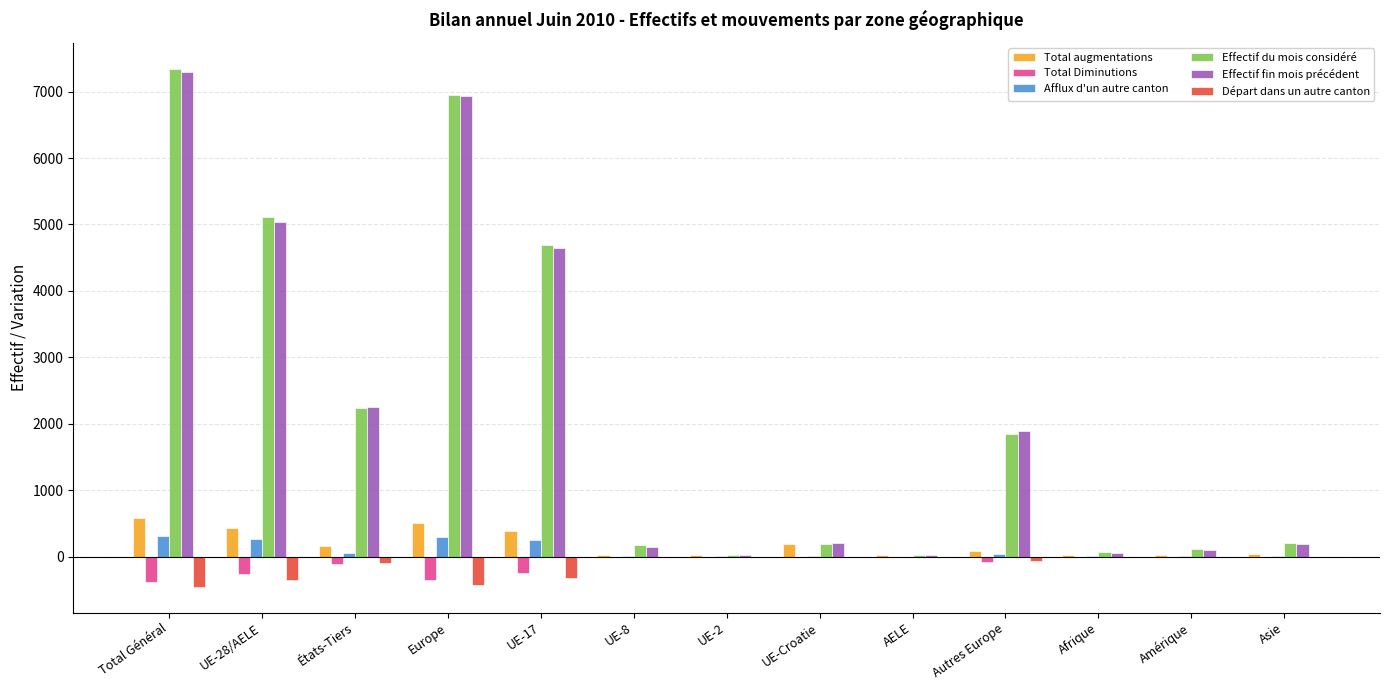

How many distinct data groups are displayed?

6